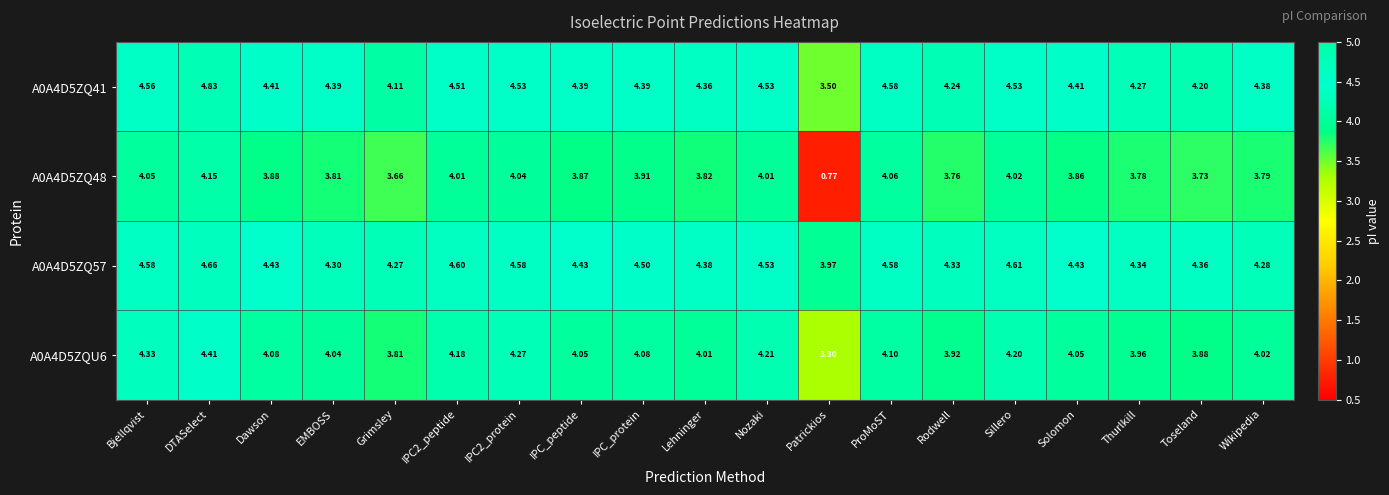

Which label corresponds to the smallest value in the chart?

Patrickios